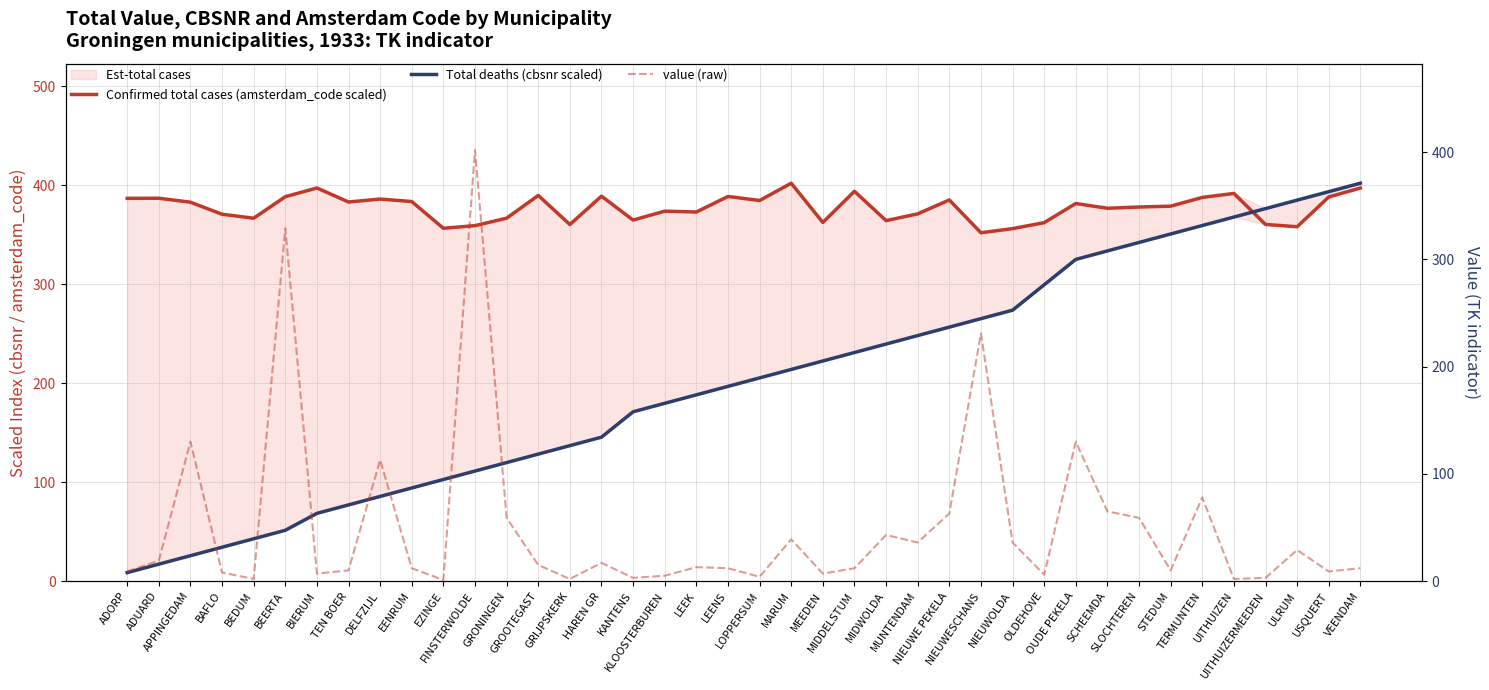

Reading right to left, extract all data points from this chart.

Confirmed total cases (amsterdam_code scaled): 397.1	388.1	358.0	360.3	391.7	387.7	378.8	377.9	376.7	381.5	362.2	356.1	352.0	385.1	371.0	364.2	393.8	362.4	402.0	384.5	388.6	372.9	373.8	364.8	388.9	360.3	389.7	366.7	359.1	356.5	383.5	386.0	383.0	397.2	388.4	366.6	370.6	382.8	386.8	386.7
Total deaths (cbsnr scaled): 402.0	393.4	384.9	376.3	367.8	359.2	350.7	342.1	333.6	325.0	299.4	273.7	265.1	256.6	248.0	239.5	230.9	222.4	213.8	205.3	196.7	188.2	179.6	171.1	145.4	136.9	128.3	119.7	111.2	102.6	94.1	85.5	77.0	68.4	51.3	42.8	34.2	25.7	17.1	8.6
value (raw): 12.0	9.0	29.0	3.0	2.0	78.0	10.0	59.0	65.0	130.0	6.0	36.0	231.0	63.0	36.0	43.0	12.0	7.0	39.0	4.0	12.0	13.0	5.0	3.0	17.0	2.0	15.0	59.0	402.0	1.0	12.0	113.0	10.0	7.0	329.0	2.0	8.0	130.0	19.0	9.0